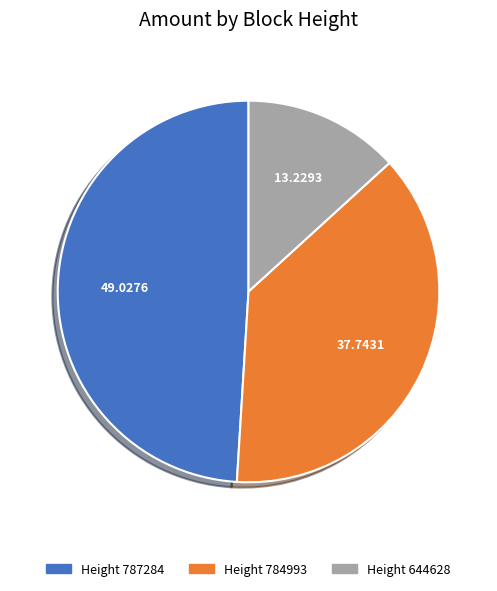

Is there a majority slice in this chart?

No